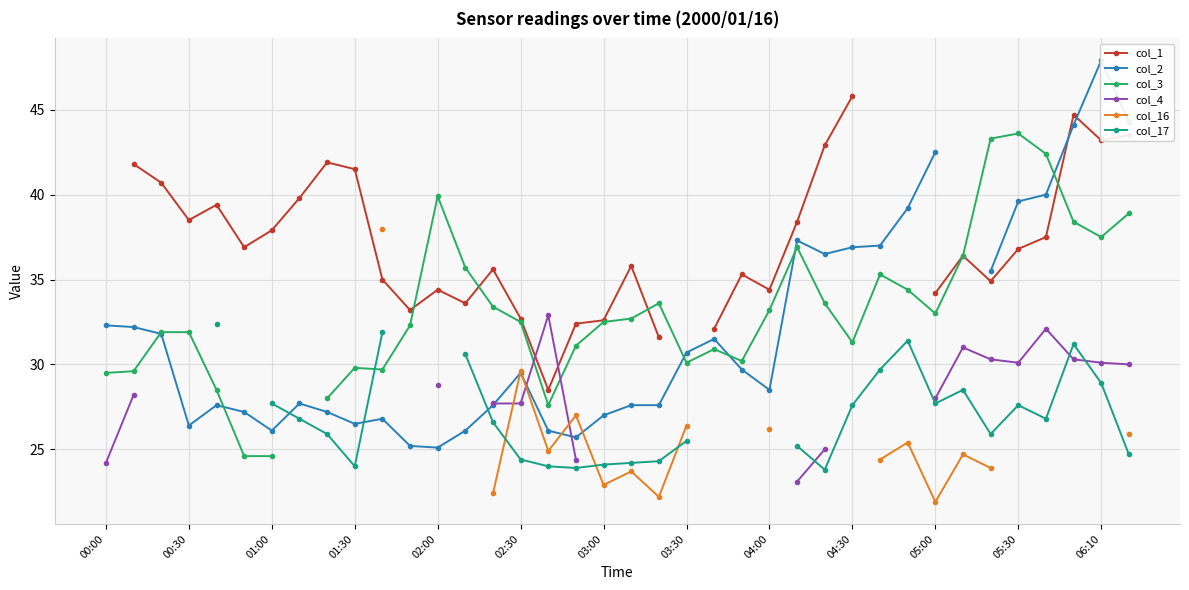

What is the value of the col_17 point at the 37th from the left?

28.9